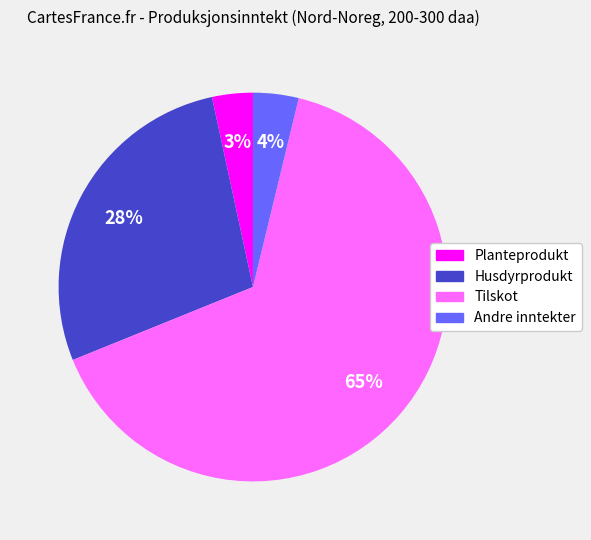

What is the ratio of the value at Tilskot to the value at Husdyrprodukt?

2.3